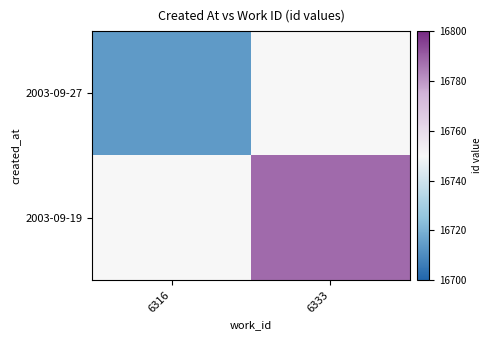

Is it true that 2003-09-27 equals 9421.4 at 6316?

False